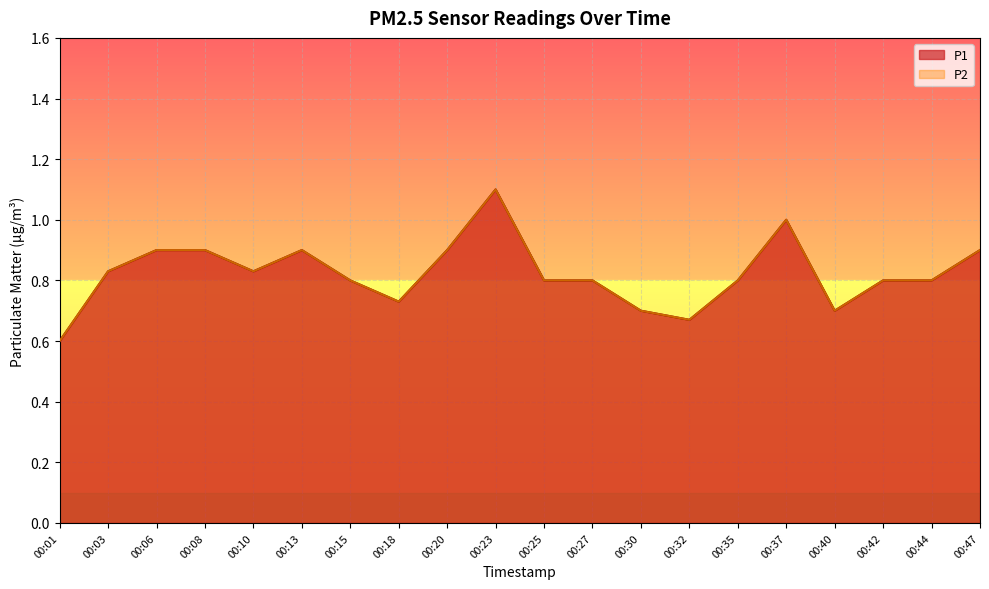

How many P1 values are between 0 and 1?

19